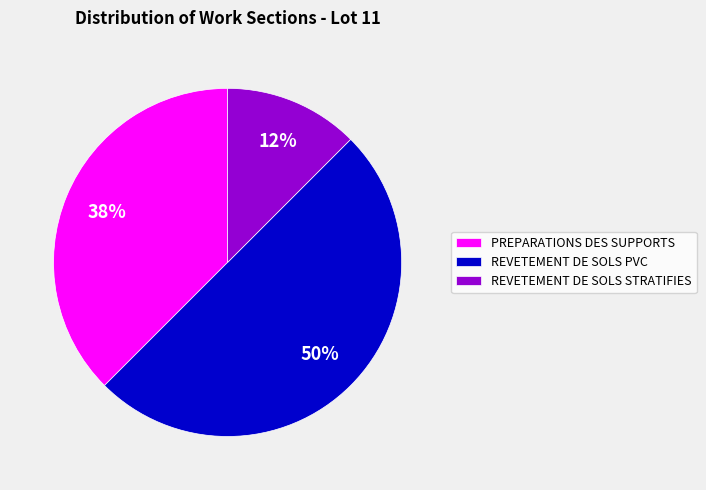

Does PREPARATIONS DES SUPPORTS represent more than half of the total?

No